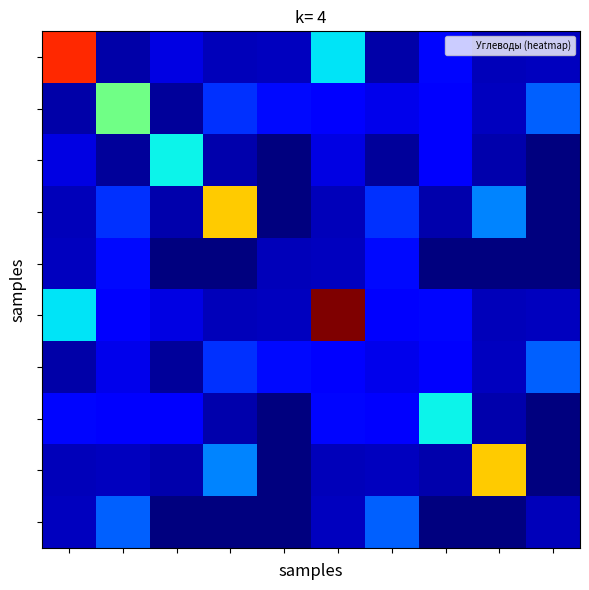

Count the number of categories in the chart.

10